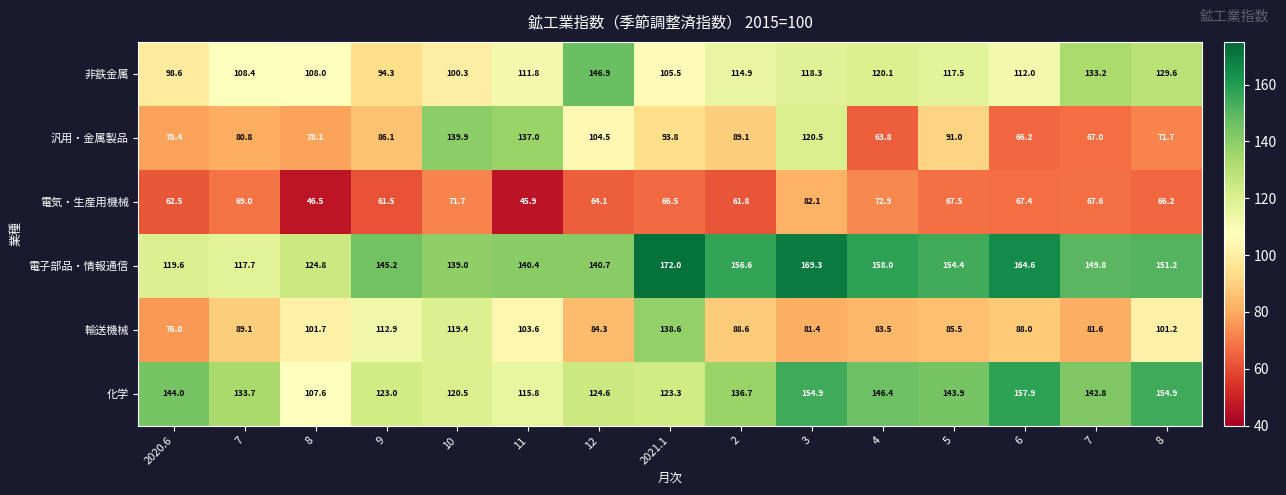

How many categories are shown in the chart?

15